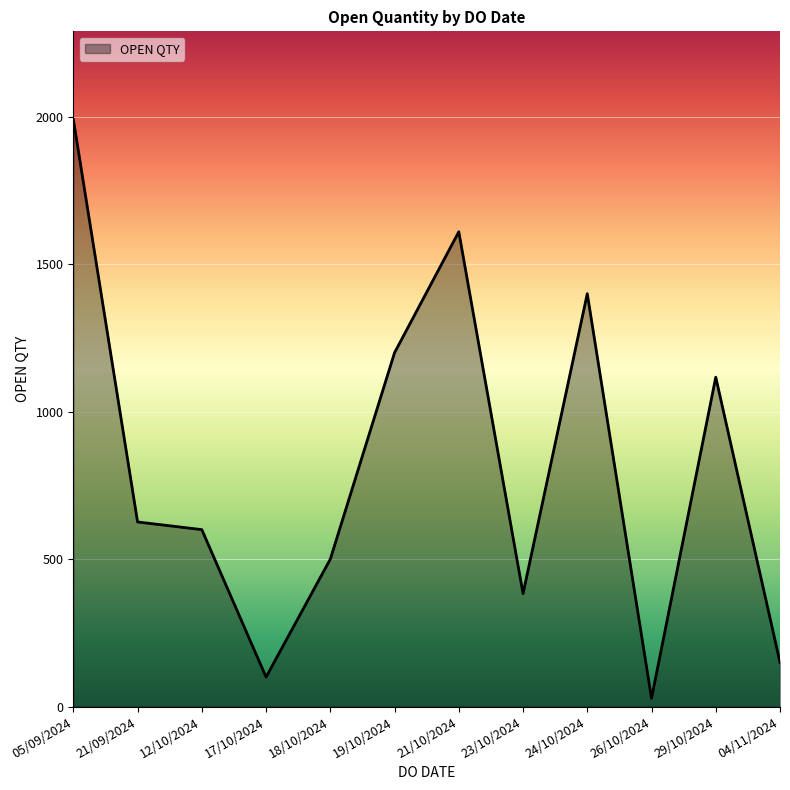

Which label corresponds to the largest value in the chart?

05/09/2024